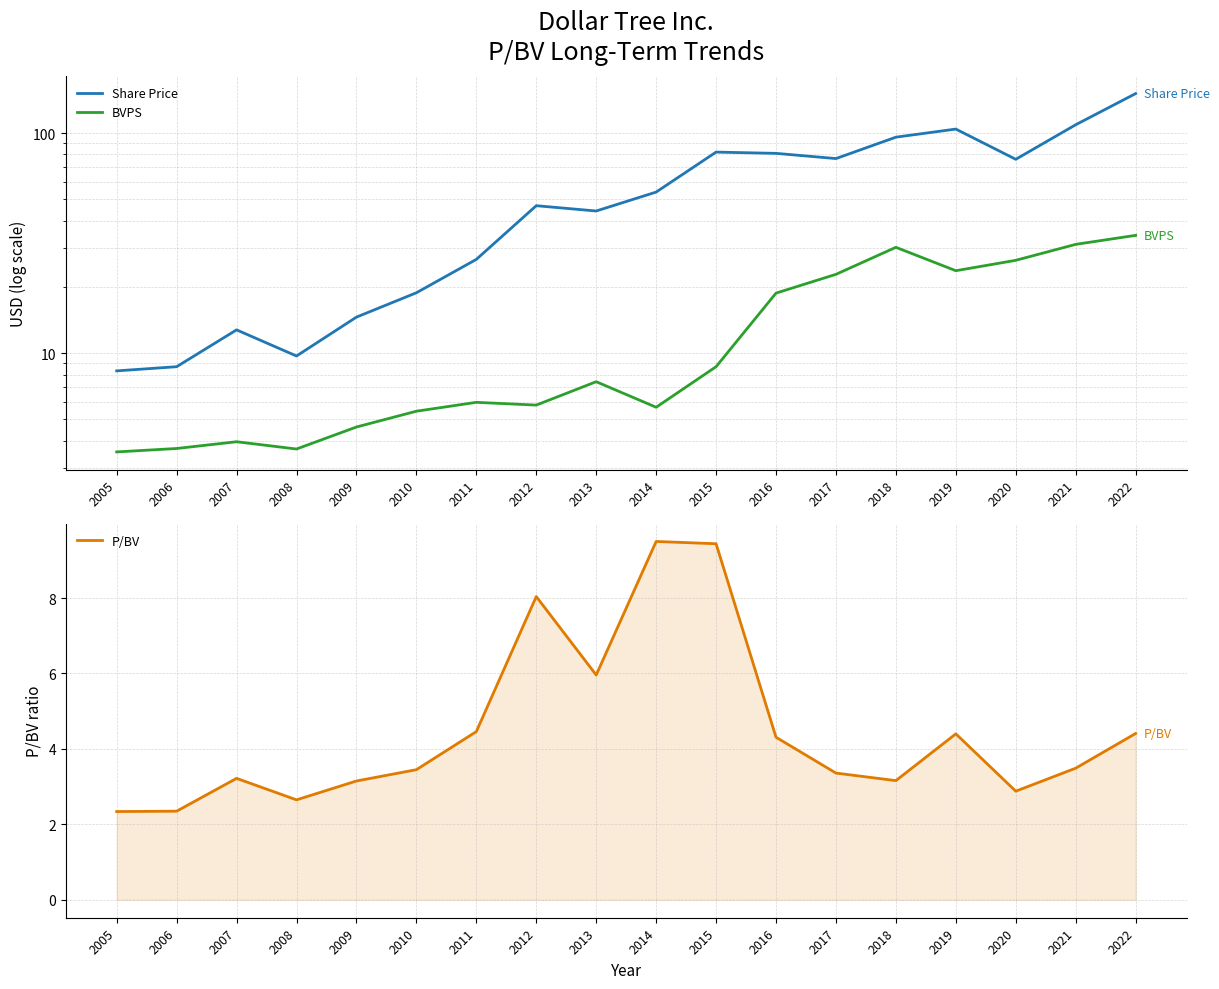

What is the difference between the maximum and second lowest values in the P/BV series?

7.2